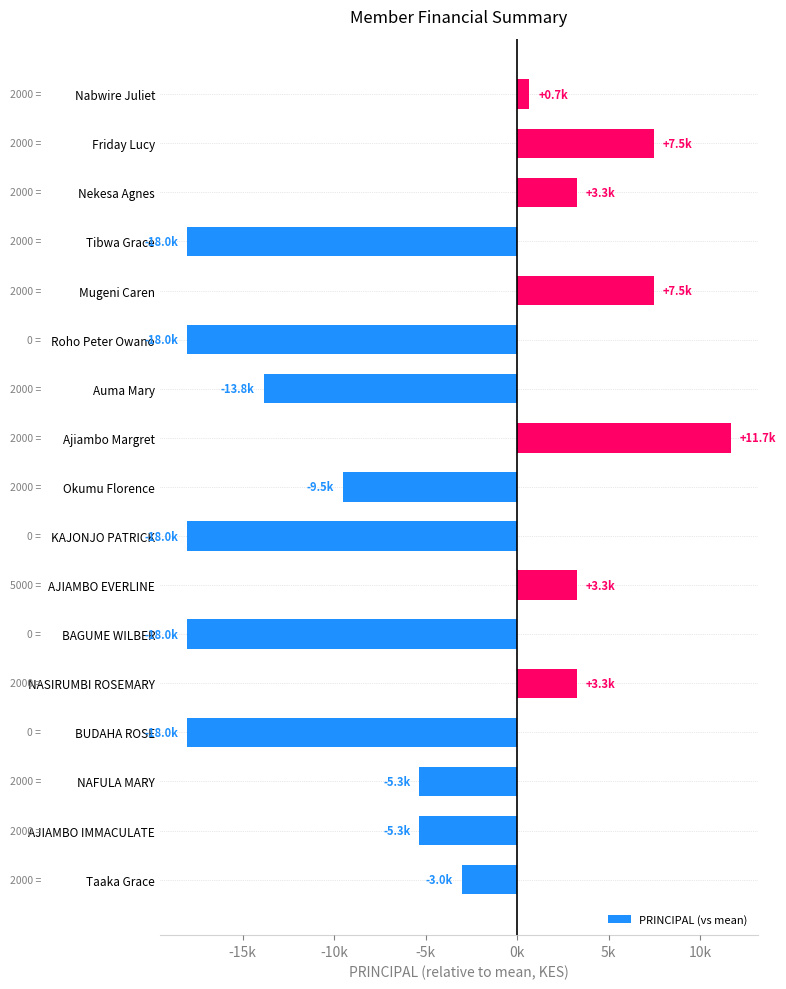

What is the average value?

-5303.9